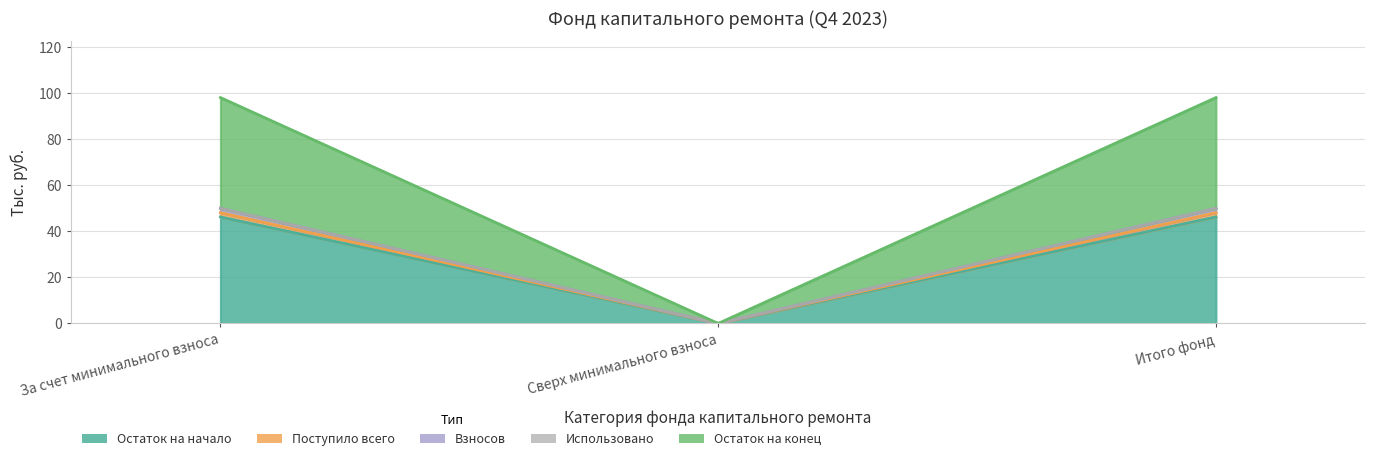

Reading left to right, list all the values displayed in this chart.

Остаток на начало: За счет минимального взноса=46.3	Сверх минимального взноса=0.0	Итого фонд=46.3
Поступило всего: За счет минимального взноса=48.1	Сверх минимального взноса=0.0	Итого фонд=48.1
Взносов: За счет минимального взноса=50.0	Сверх минимального взноса=0.0	Итого фонд=50.0
Остаток на конец: За счет минимального взноса=98.1	Сверх минимального взноса=0.0	Итого фонд=98.1